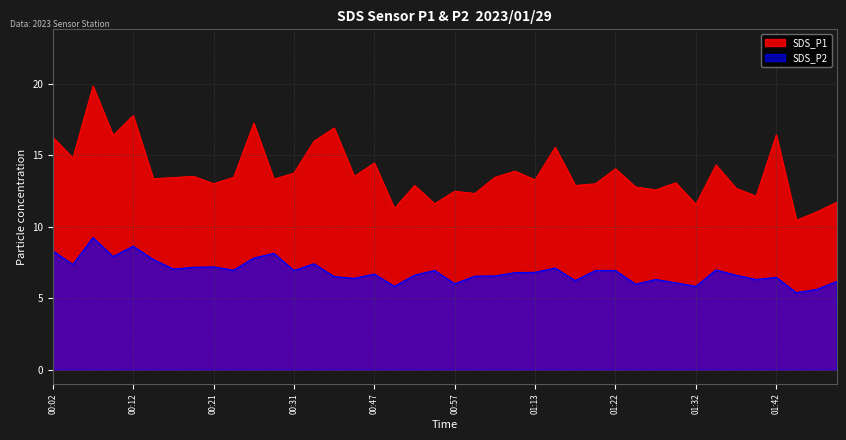

What is the smallest value displayed?

5.4